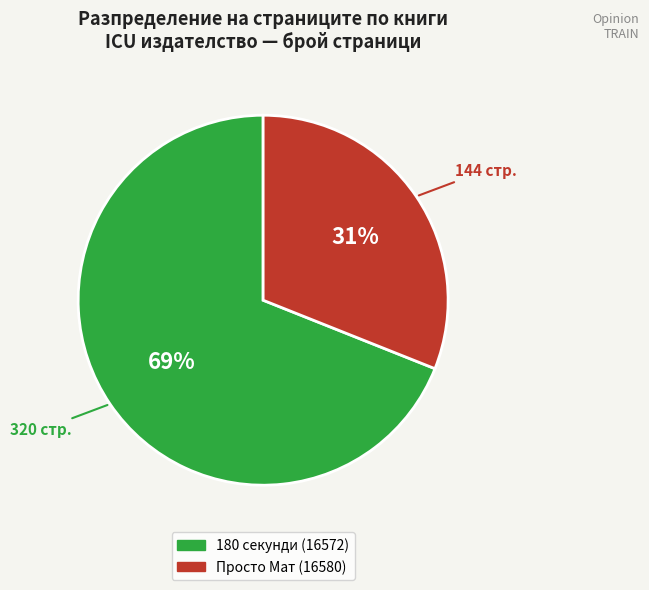

Do 180 секунди (16572) and Просто Мат (16580) together represent more than half of the pie?

Yes